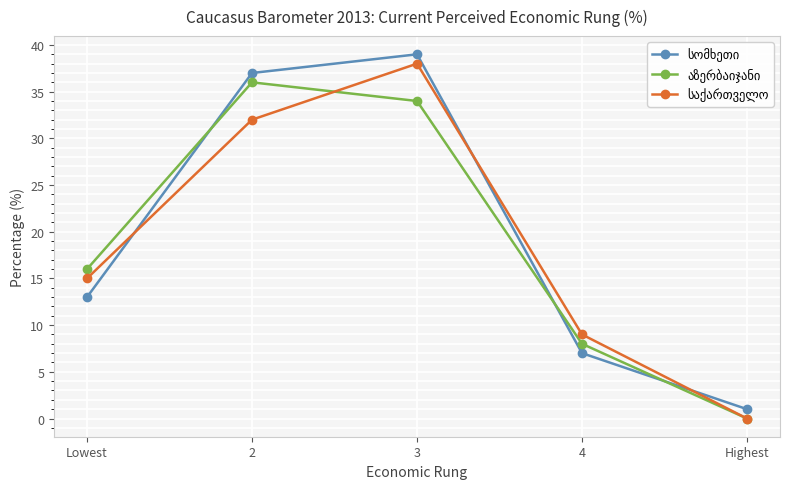

What is the spread (max minus min) of values at 2?

5